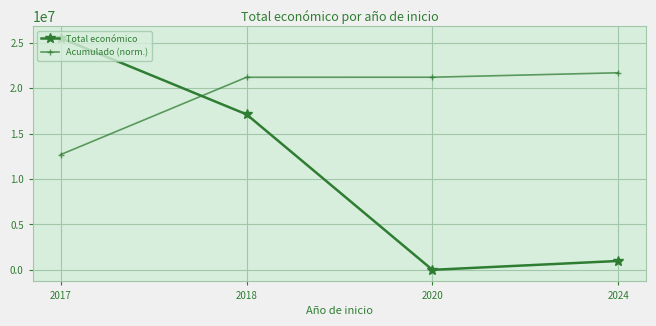

Which series has the largest total across all categories?

Acumulado (norm.)